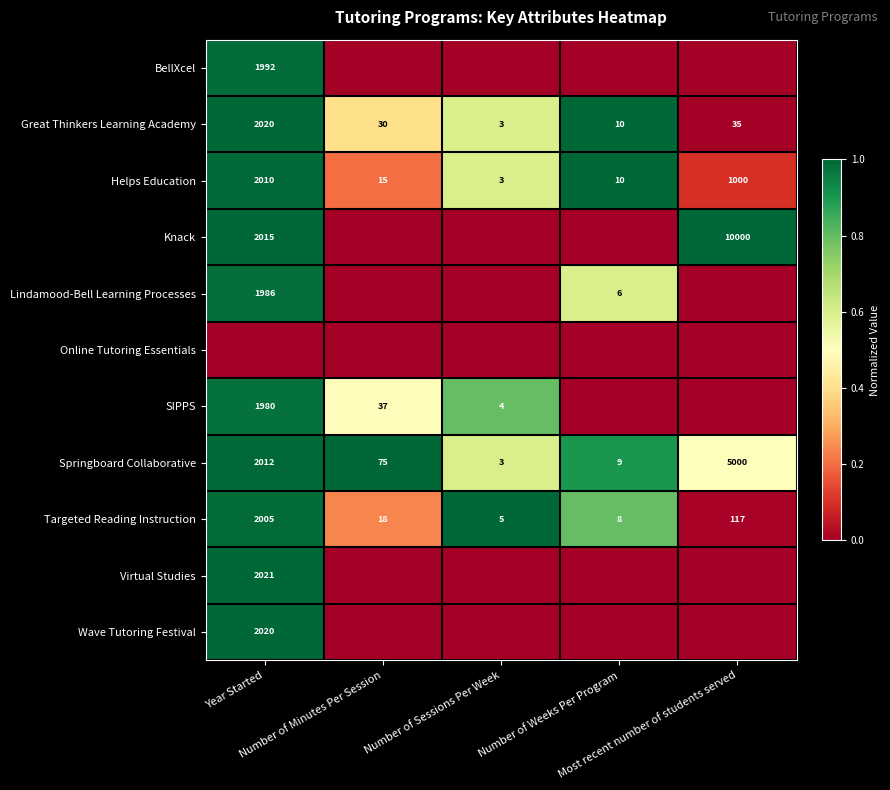

What is the sum of all Targeted Reading Instruction values?

2153